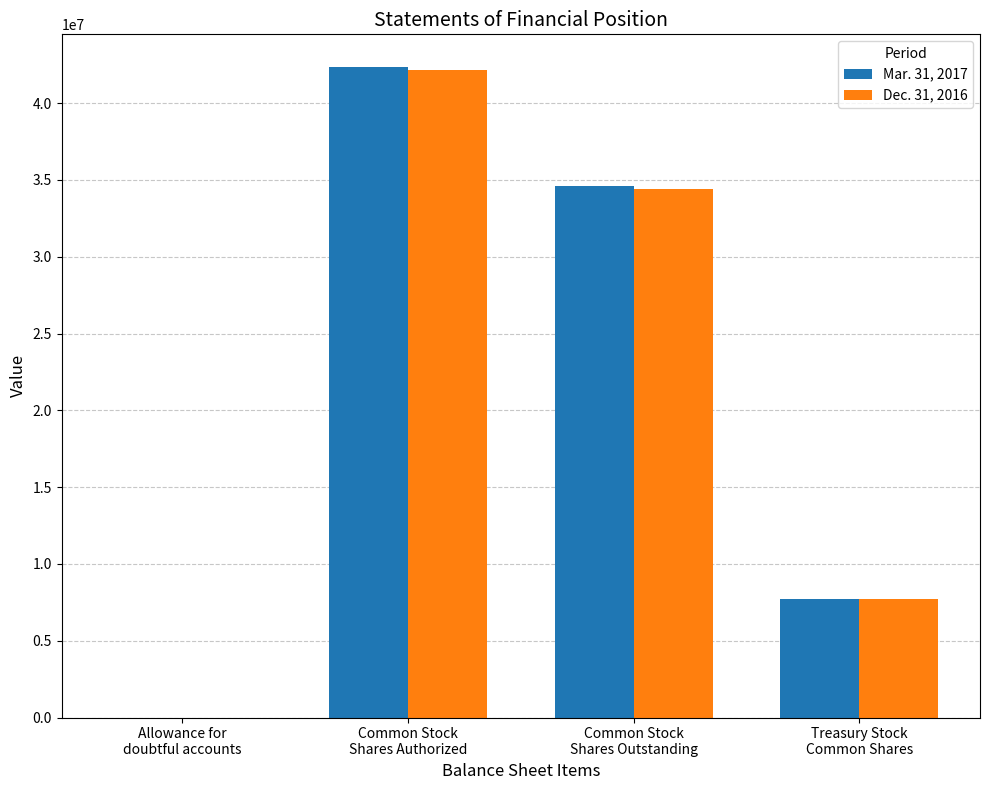

What is the greatest value displayed?

42364404